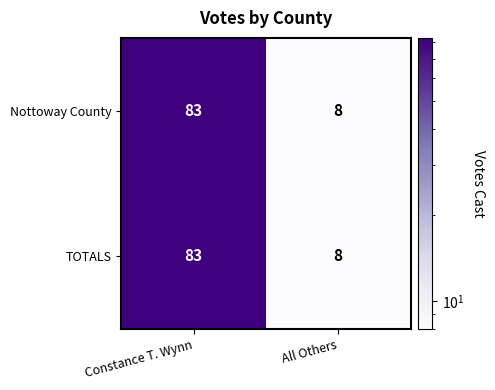

What is the total value across all series at All Others?

16